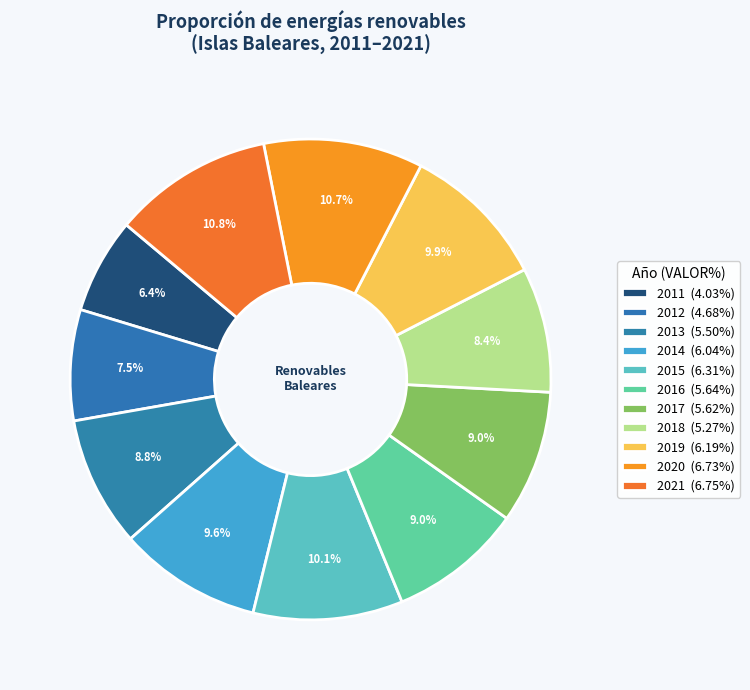

How many segments does this pie chart have?

11